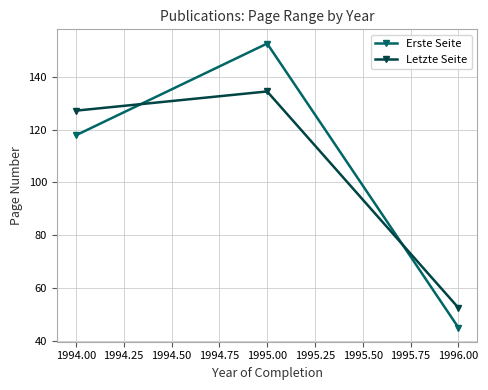

Is this an area chart (filled region under the line)?

No